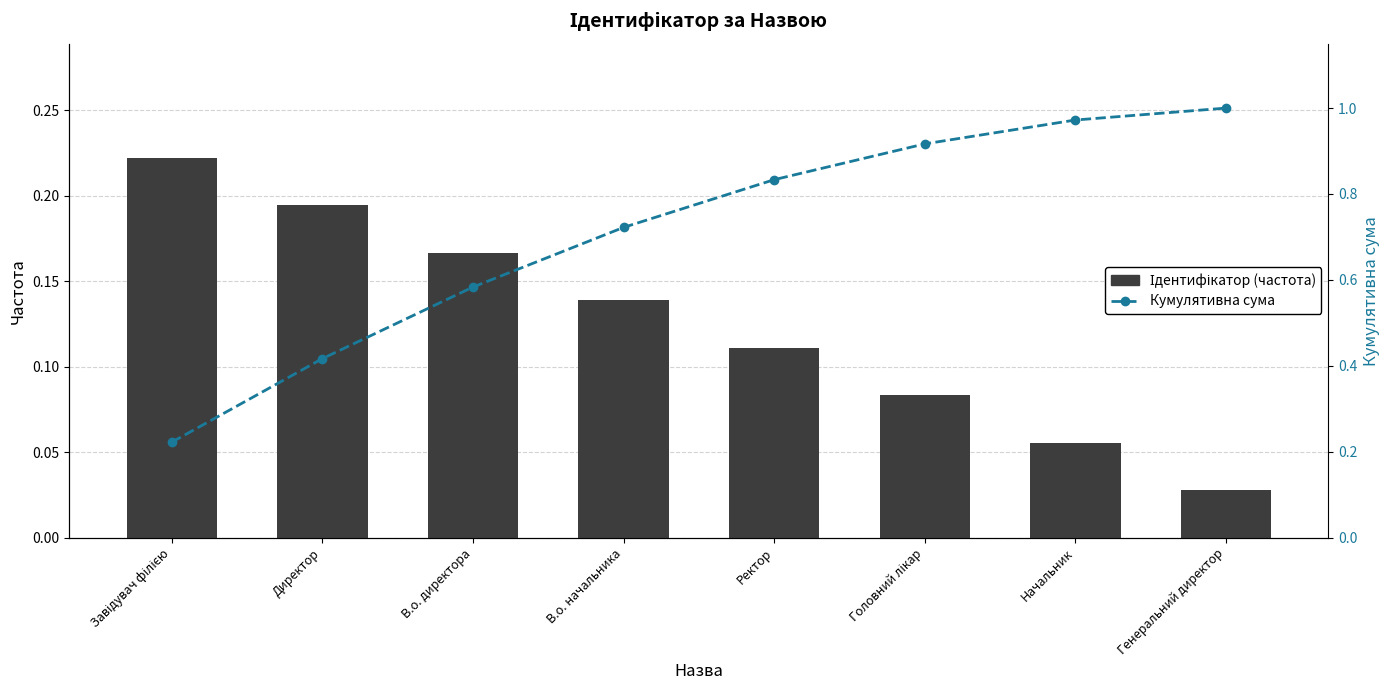

Which category has the highest value in the Кумулятивна сума series?

Генеральний директор